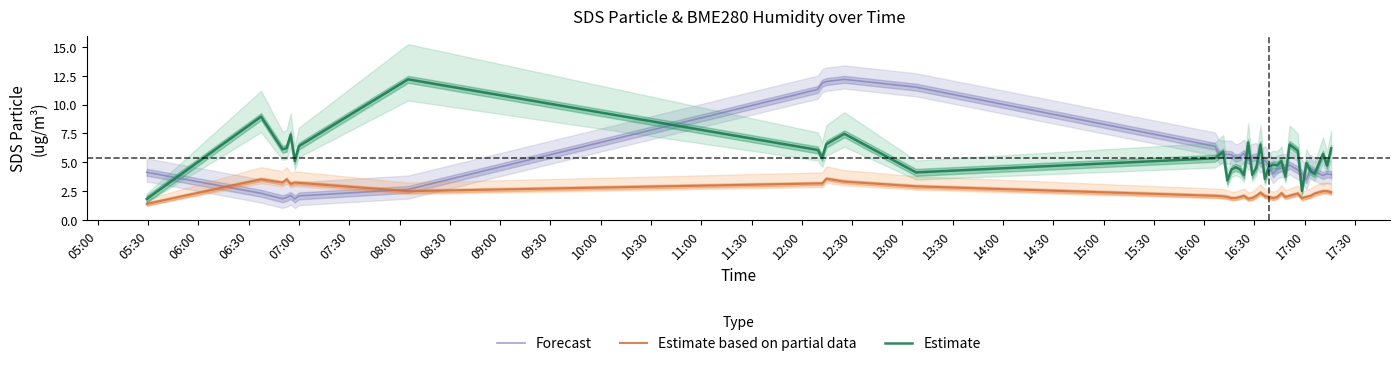

What is the minimum value for Forecast?

1.8